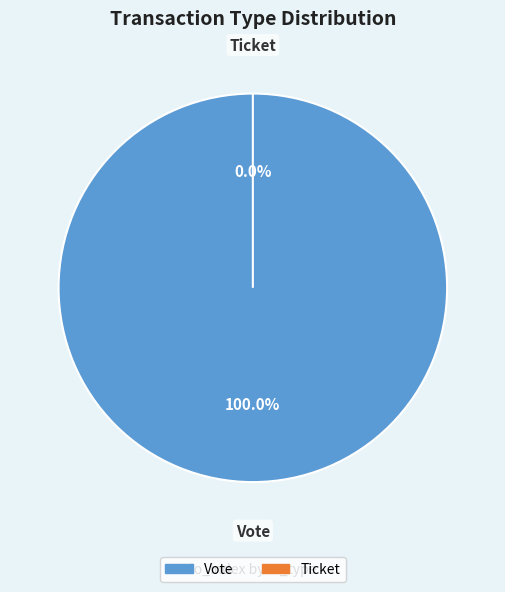

To the nearest percent, what is the average slice percentage?

50%